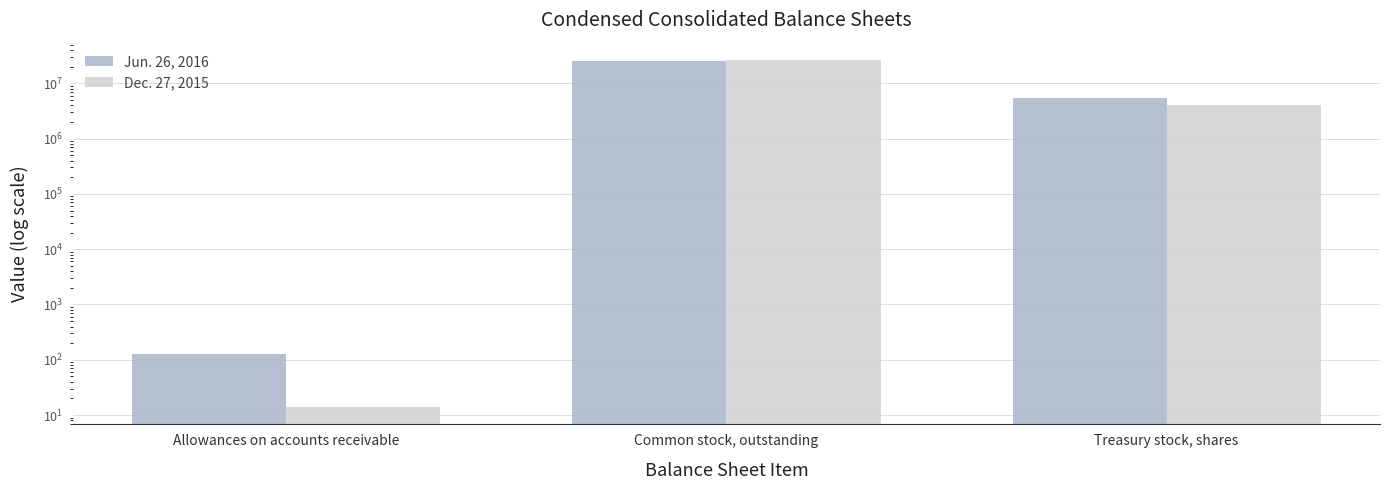

What is the difference between the second highest and minimum values in the Dec. 27, 2015 series?

4033896